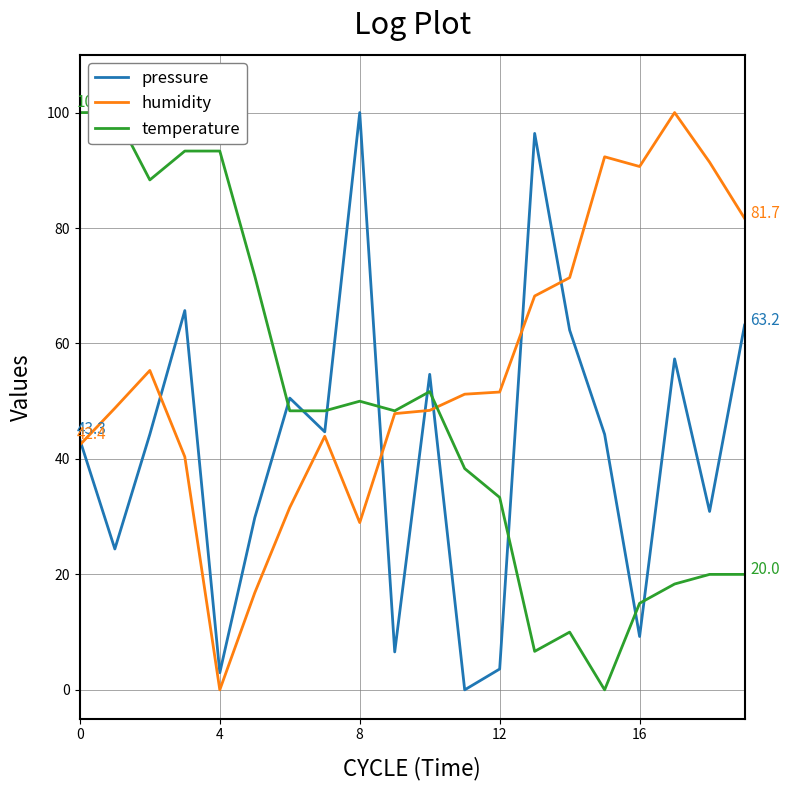

At which category does temperature reach its first local peak?

8